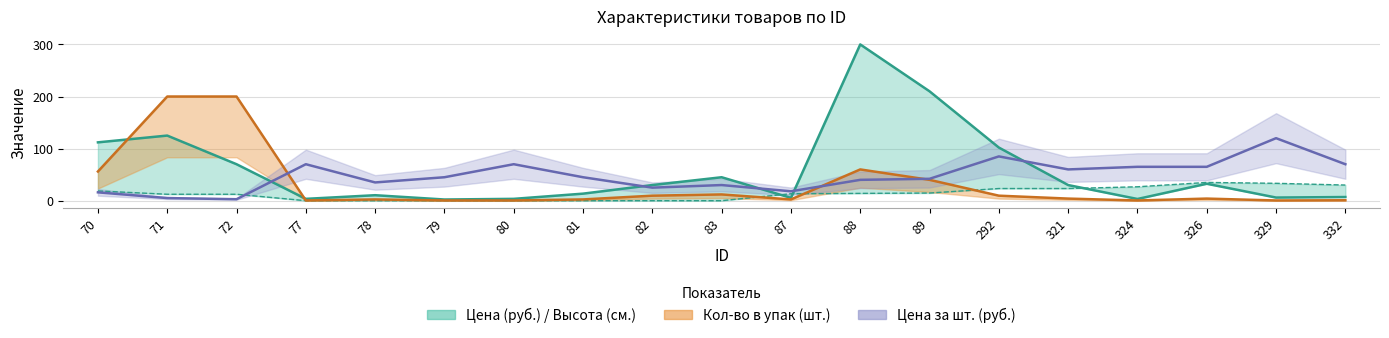

Reading left to right, transcribe all the data shown in this chart.

Цена (руб.): 70=112.0	71=125.0	72=70.0	77=3.5	78=10.5	79=2.2	80=3.5	81=13.5	82=30.0	83=45.0	87=5.4	88=300.0	89=210.0	292=102.0	321=30.0	324=3.2	326=32.5	329=6.0	332=7.0
Цена за шт. (руб.): 70=16.0	71=5.0	72=2.8	77=70.0	78=35.0	79=45.0	80=70.0	81=45.0	82=25.0	83=30.0	87=18.0	88=40.0	89=42.0	292=85.0	321=60.0	324=65.0	326=65.0	329=120.0	332=70.0
Кол-во в упак (шт.): 70=56.0	71=200.0	72=200.0	77=0.4	78=2.4	79=0.4	80=0.4	81=2.4	82=9.6	83=12.0	87=2.4	88=60.0	89=40.0	292=9.6	321=4.0	324=0.4	326=4.0	329=0.4	332=0.8
Высота (см.): 70=18.7	71=12.3	72=12.3	77=0.0	78=0.0	79=0.0	80=0.0	81=0.0	82=0.0	83=0.0	87=13.3	88=14.0	89=14.7	292=23.3	321=23.3	324=26.7	326=35.0	329=33.3	332=30.0